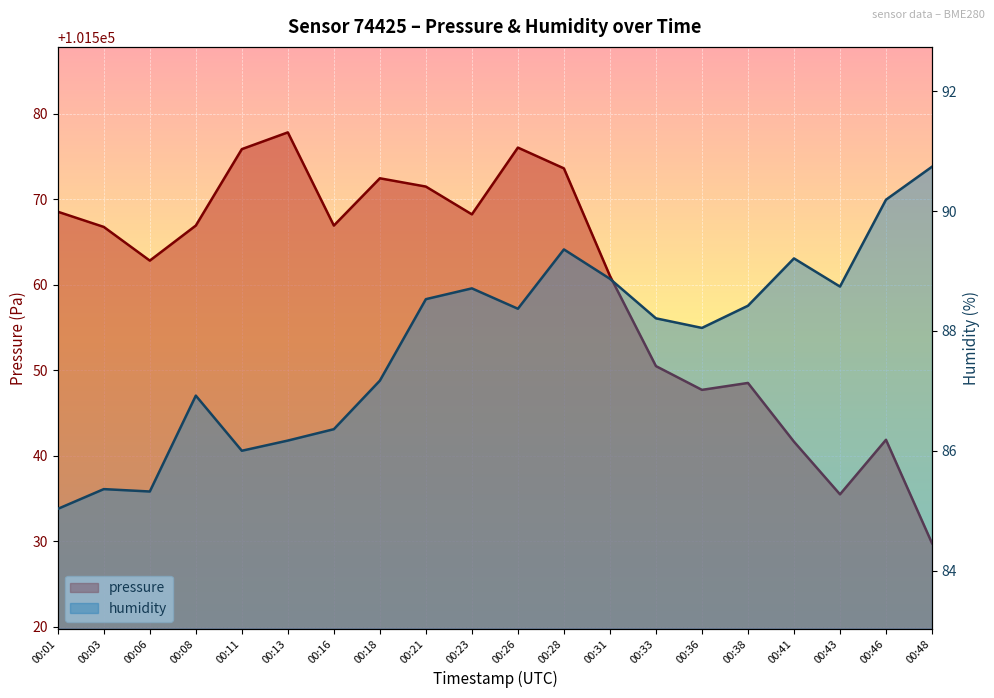

Is it true that humidity equals 86.0 at 00:11?

True